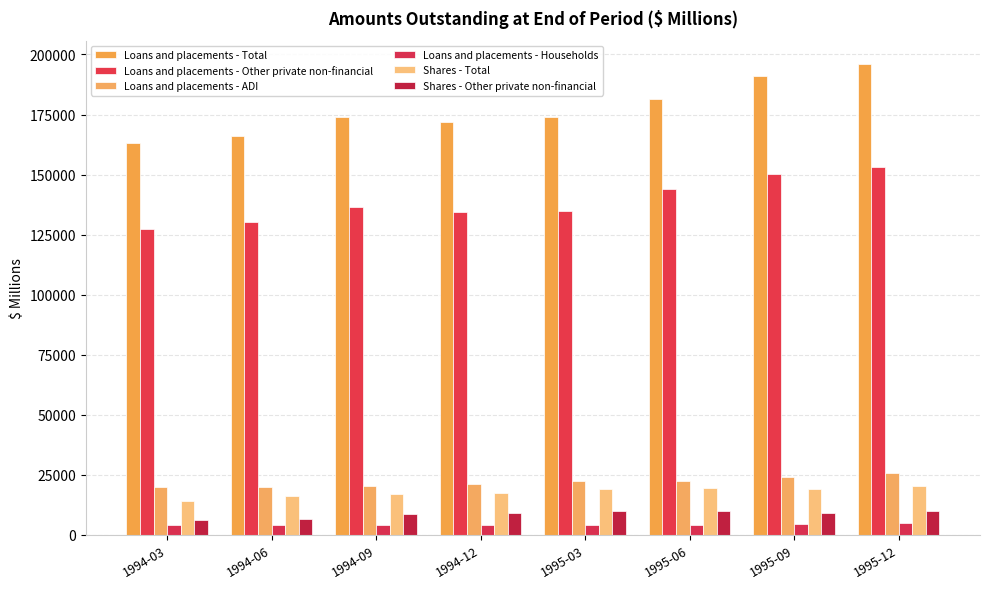

The Loans and placements - Total series shows 282702 at 1994-12. True or false?

False